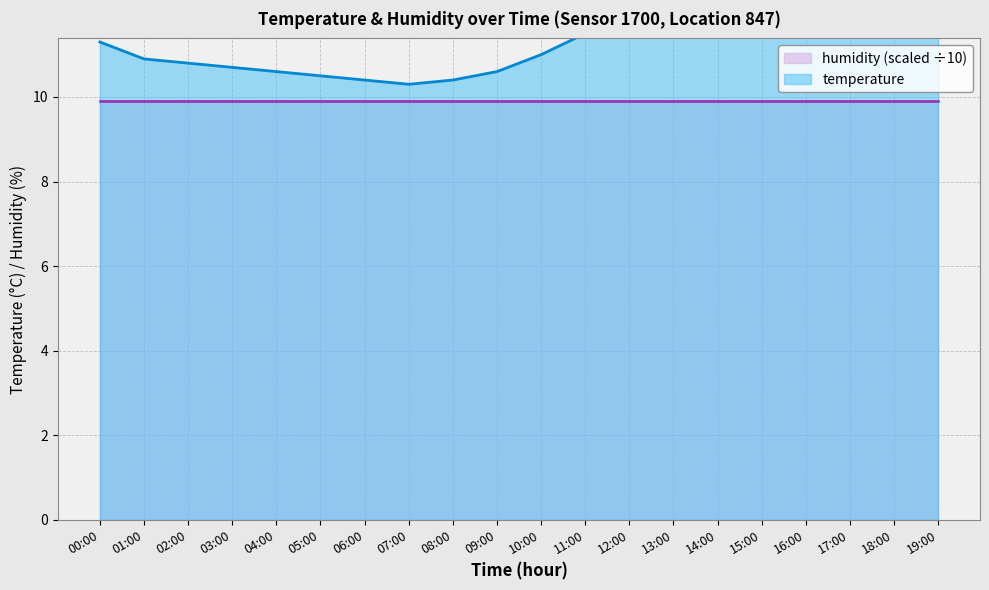

Does the chart have visible grid lines?

Yes